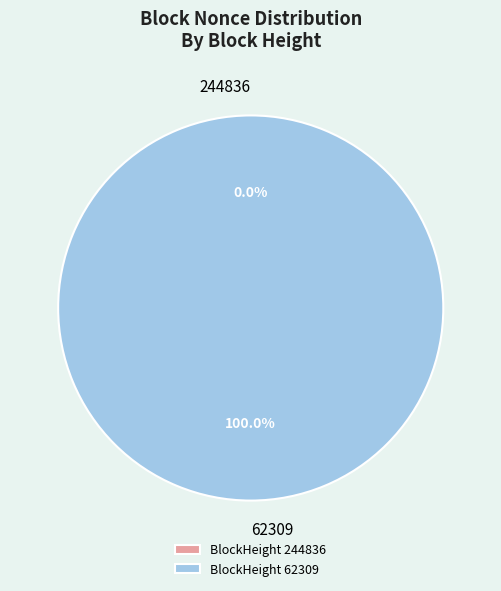

The 62309 slice represents 100% of the pie. True or false?

True